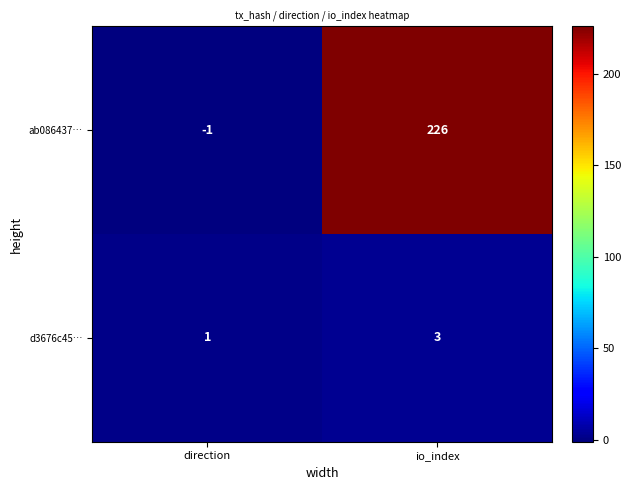

List the series in order of their overall mean, lowest first.

d3676c45…, ab086437…